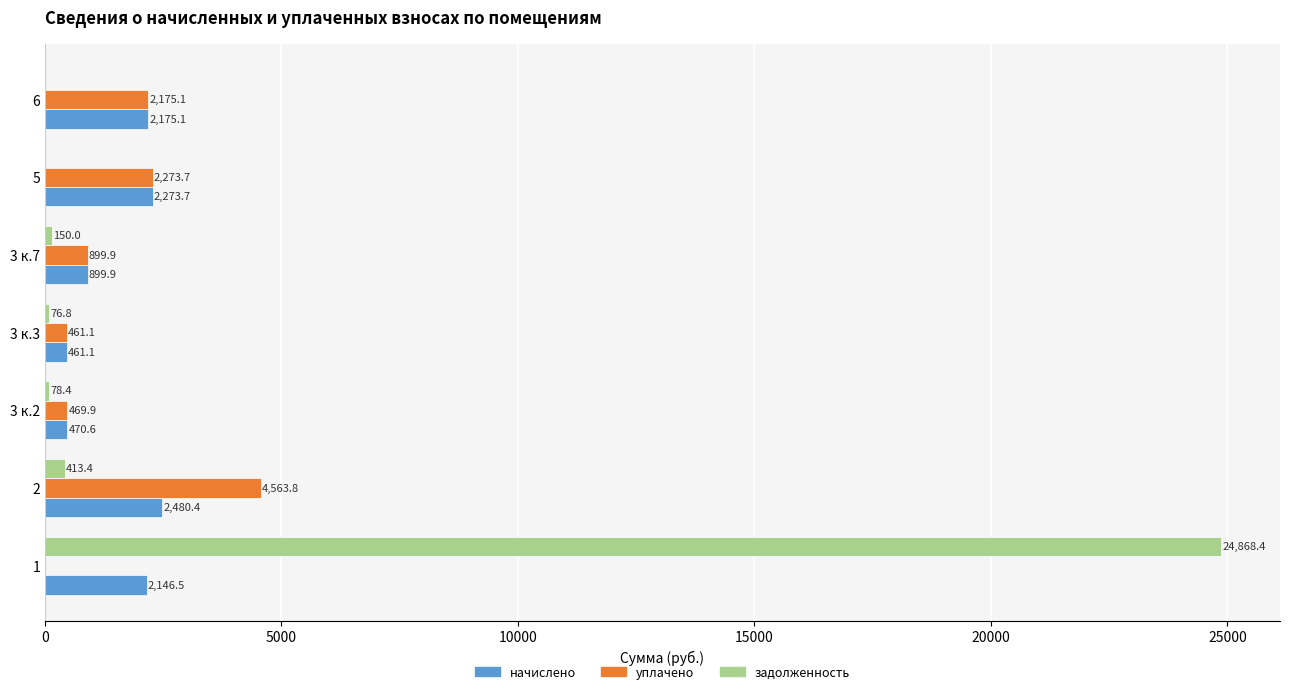

Which series has the widest spread of values?

задолженность